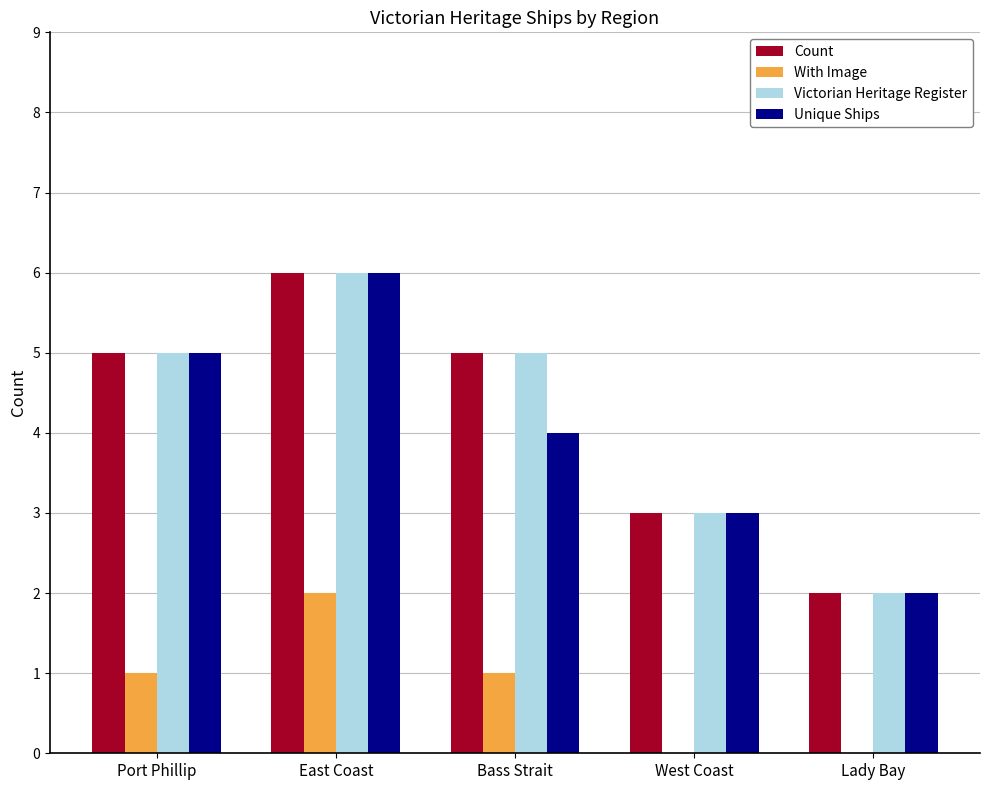

Is the value of Victorian Heritage Register at Lady Bay greater than the value of Count at West Coast?

No